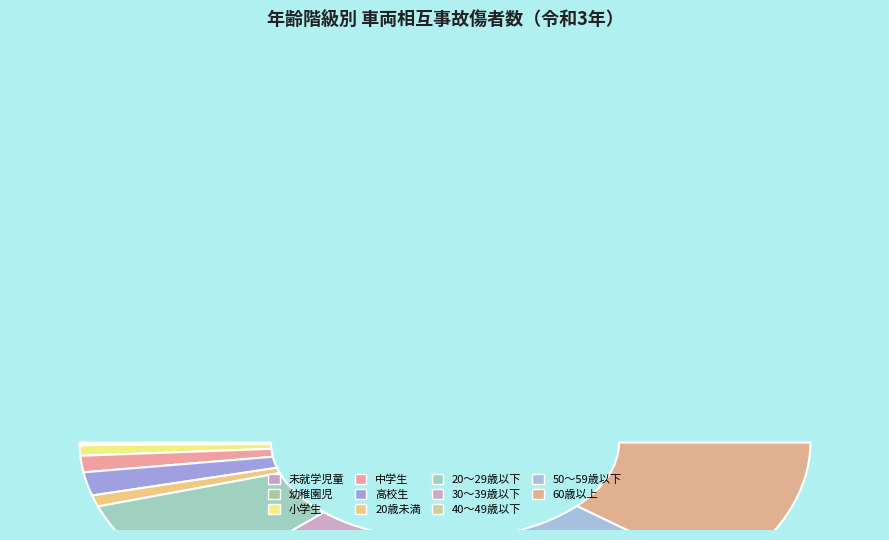

What is the change in value from 1 to 3?

-342